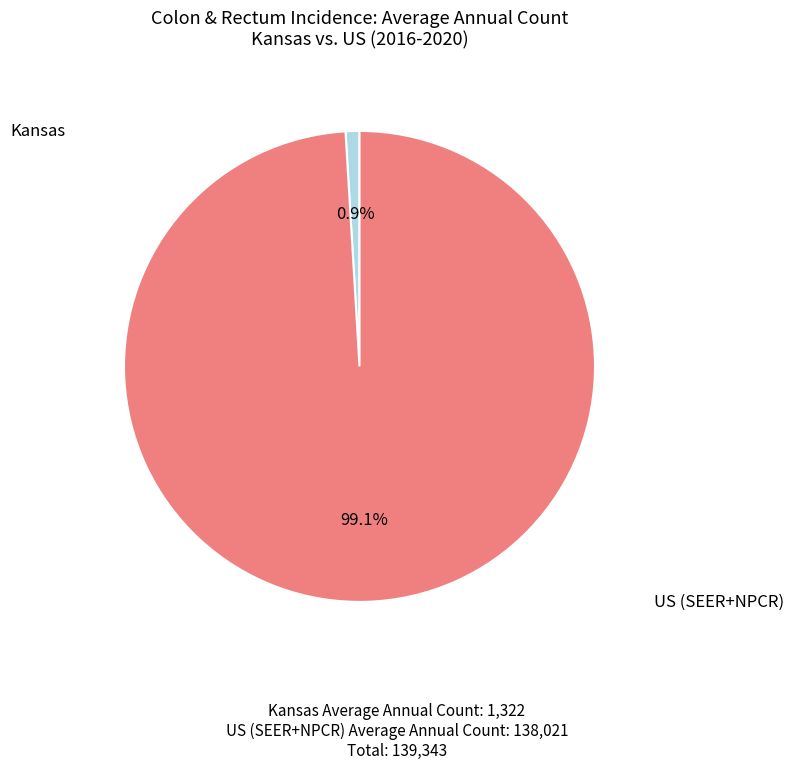

Is there a majority slice in this chart?

Yes